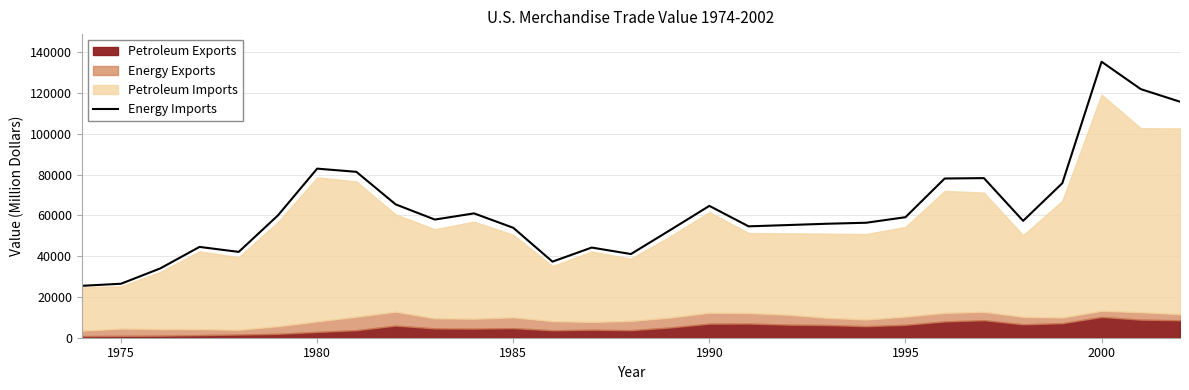

How many lines are shown in the chart?

1